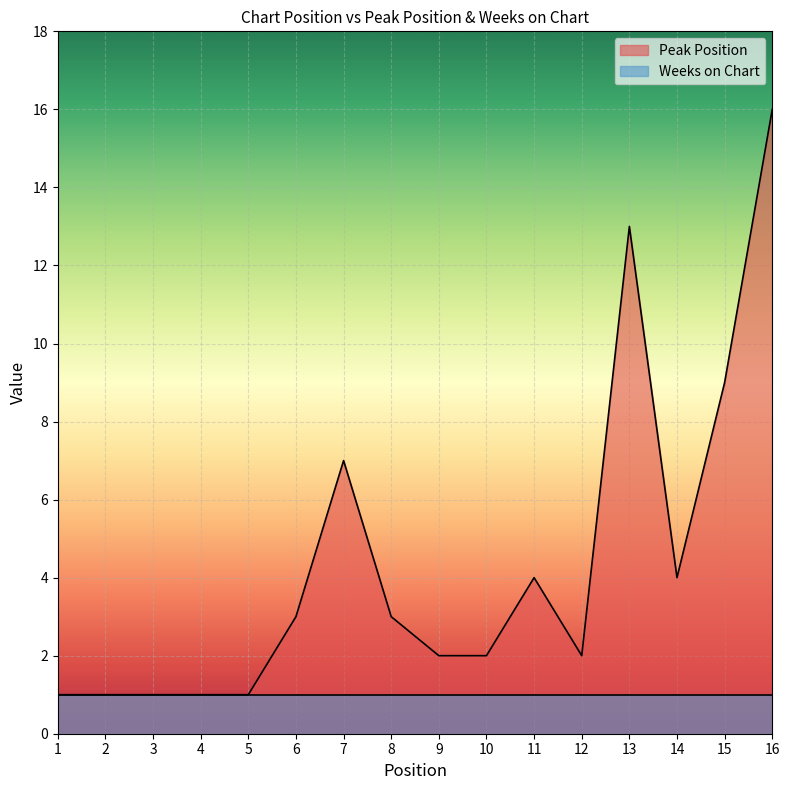

At which category does the data reach its first local valley?

12